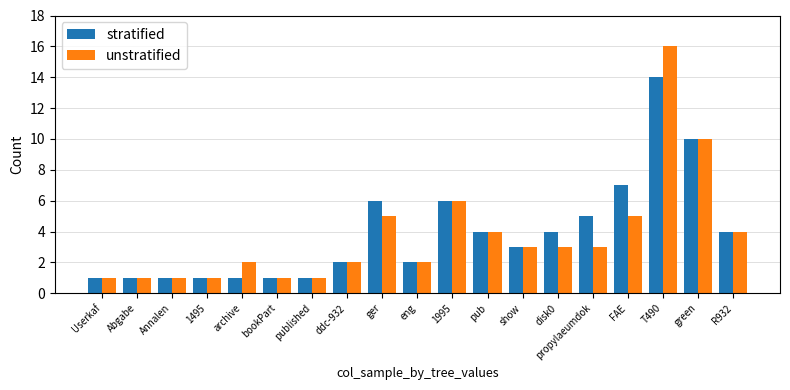

Is the value of stratified at show greater than the value of unstratified at green?

No